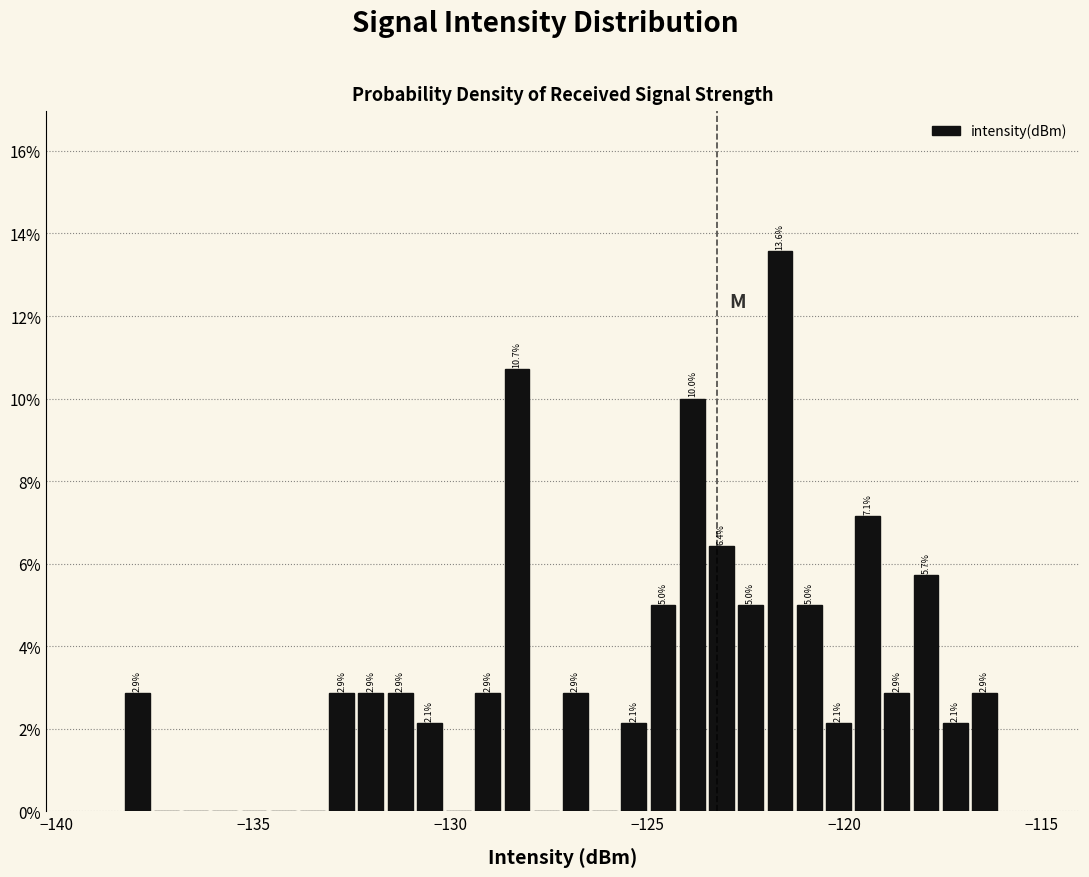

Read against the x-axis, roughly where is the centre of the tallest bar?

-121.5